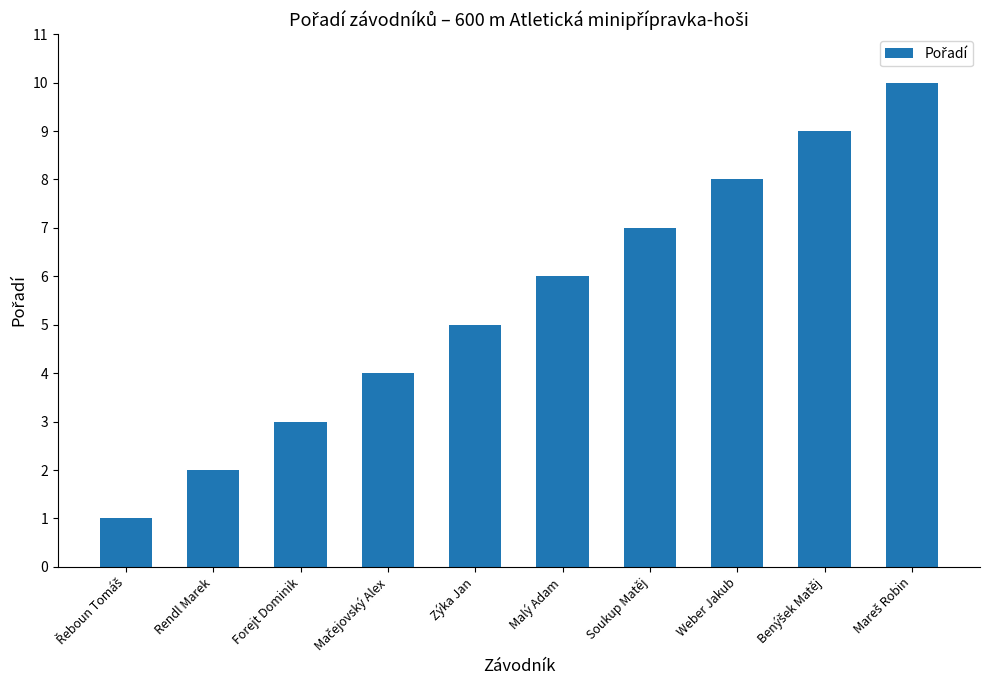

What is the difference between the maximum and minimum values?

9